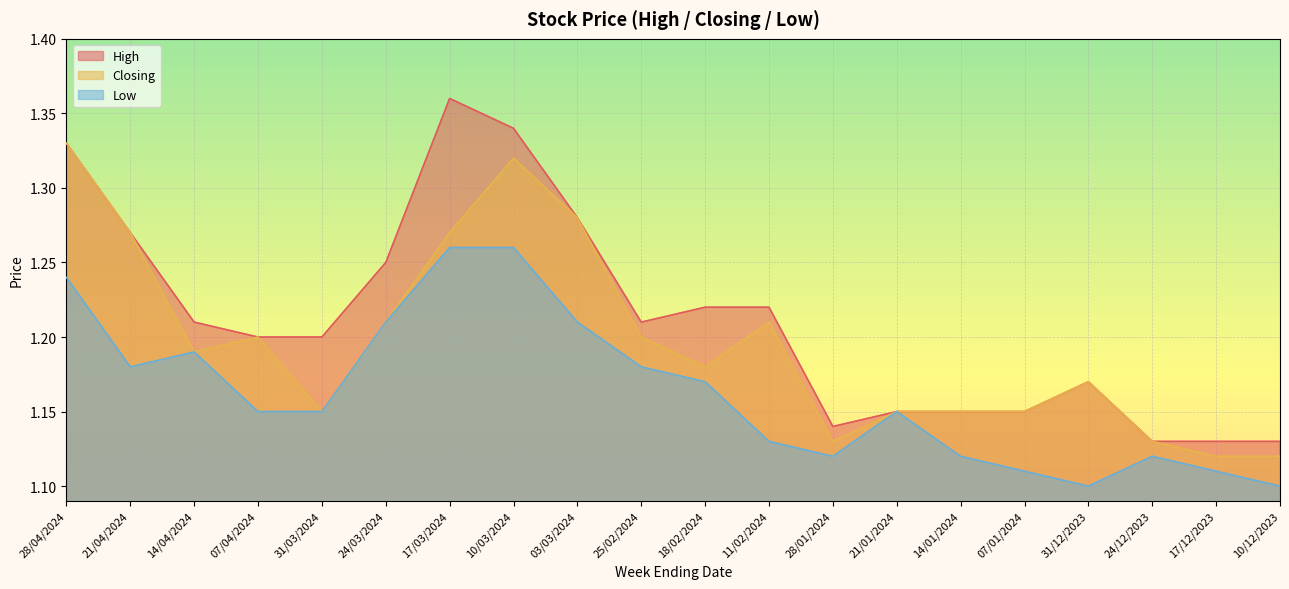

The value of Closing at 25/02/2024 is 1.8. True or false?

False